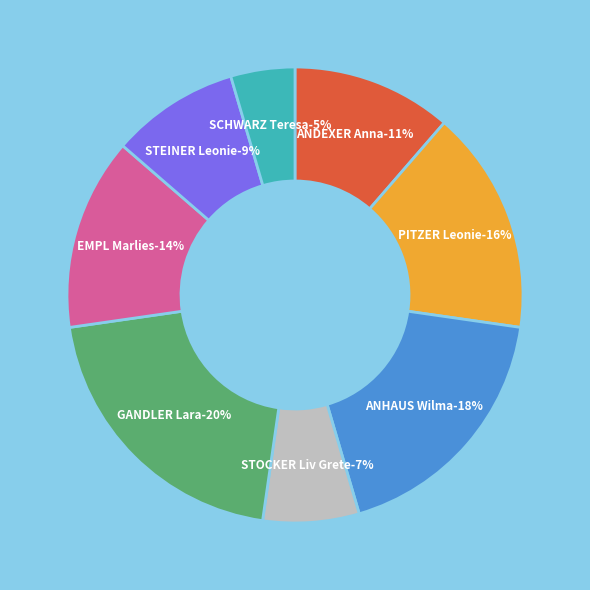

Approximately how many times larger is the value at ANDEXER Anna compared to PITZER Leonie?

0.7